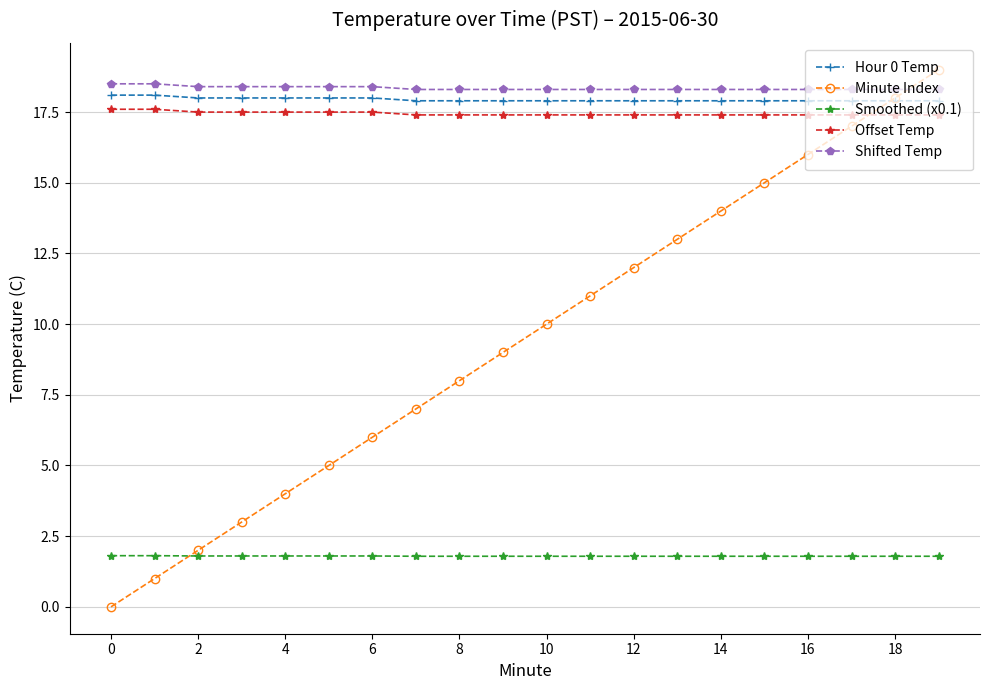

What is the value of the Smoothed (x0.1) point at the 15th from the left?

1.8